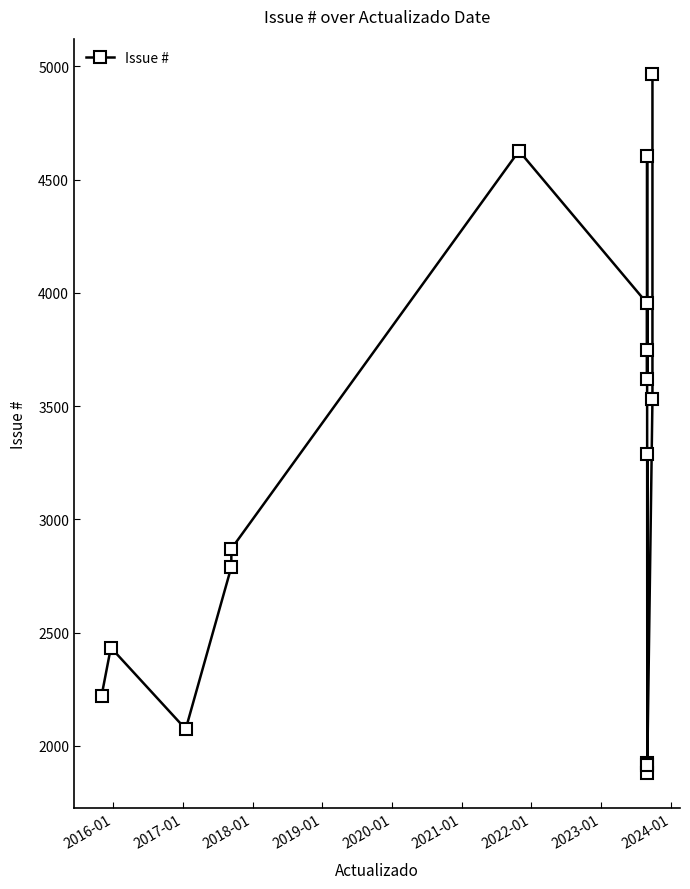

What is the difference between the maximum and second lowest values?

3051